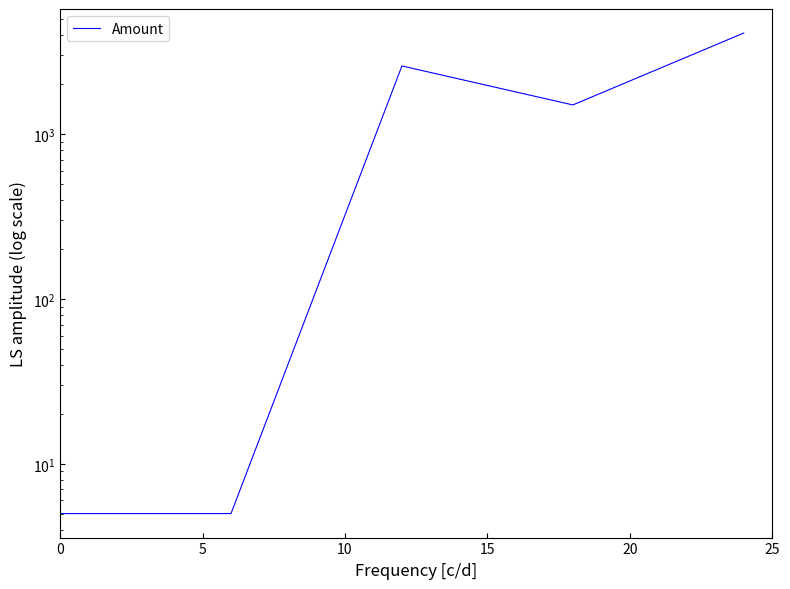

Rank the categories by value from highest to lowest.

20, 10, 15, 0, 5